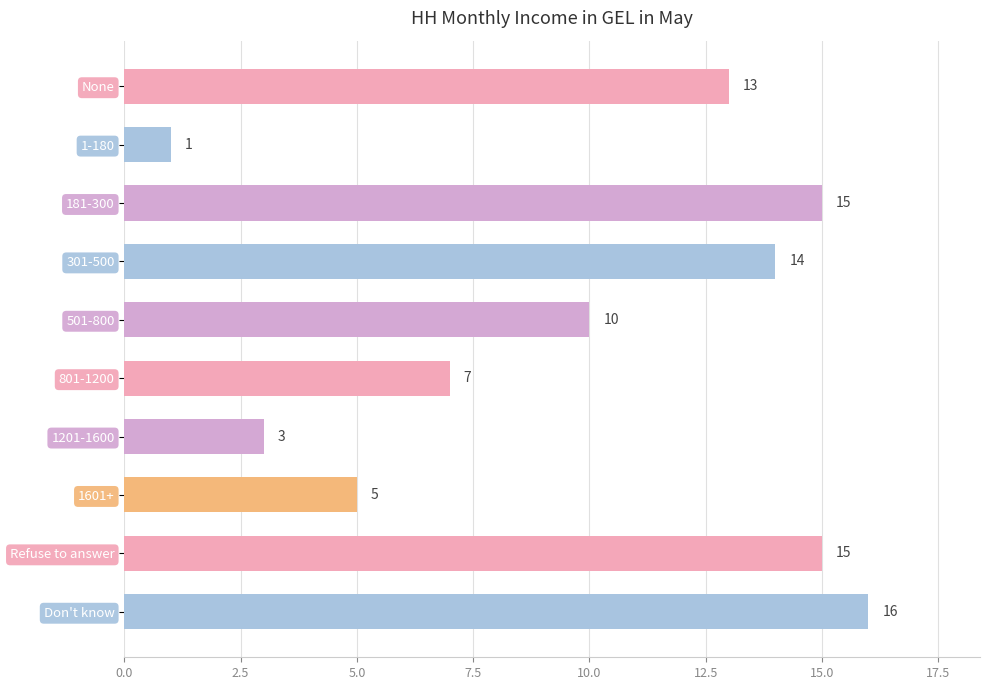

What is the greatest value displayed?

16